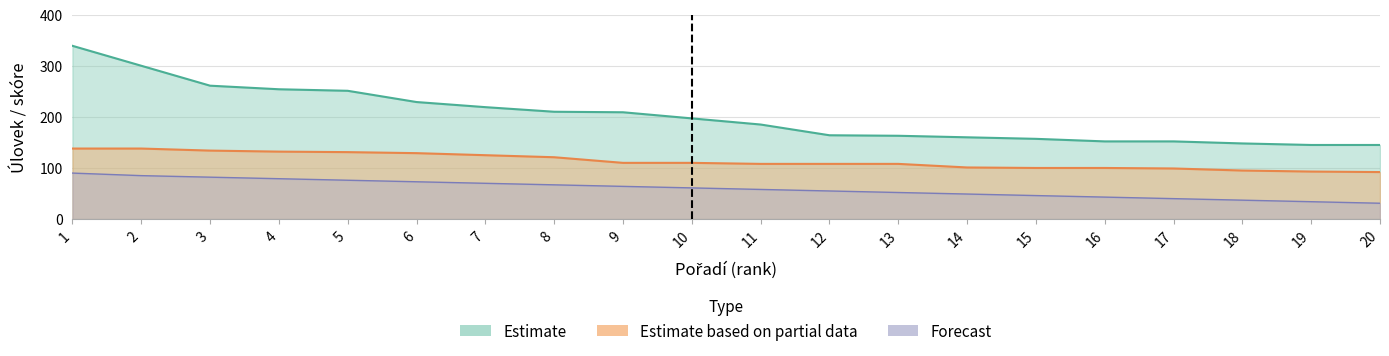

Which series has the largest total across all categories?

Estimate